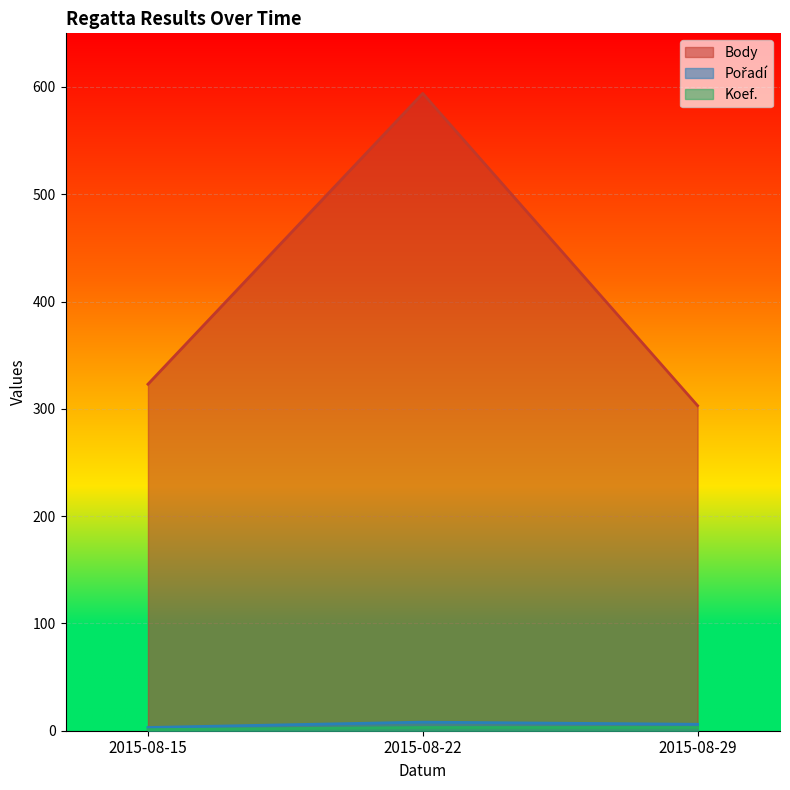

At how many categories does at least one series exceed 26?

3